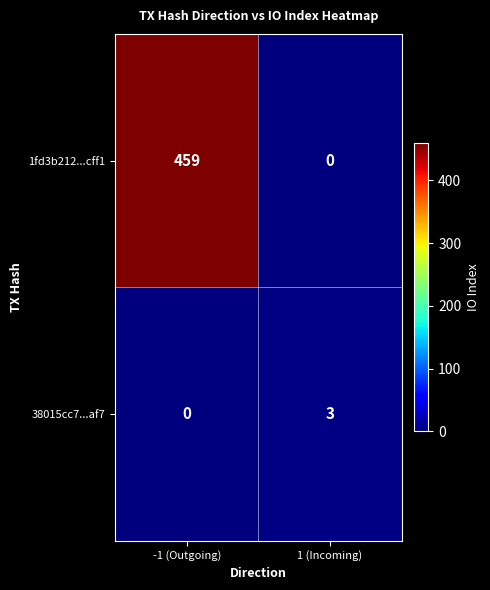

At how many categories does at least one series exceed 153?

1